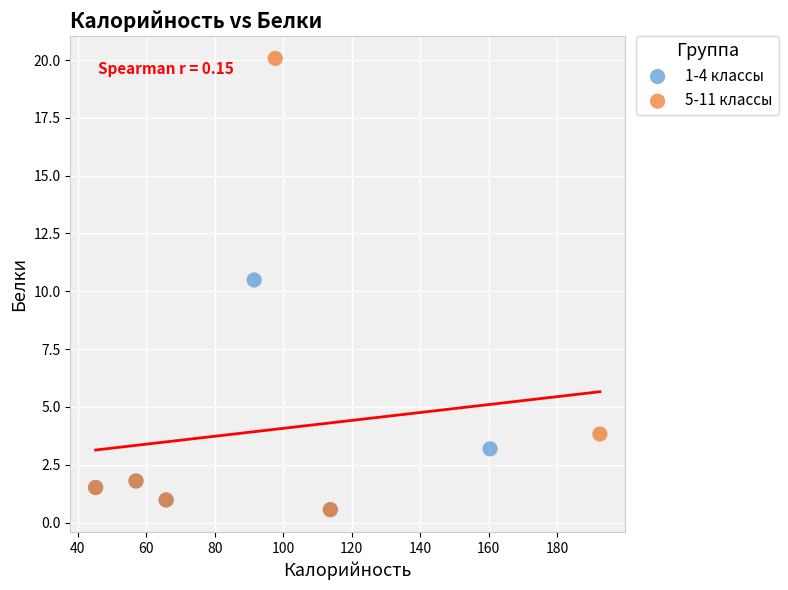

Which series contains the highest Y value?

5-11 классы